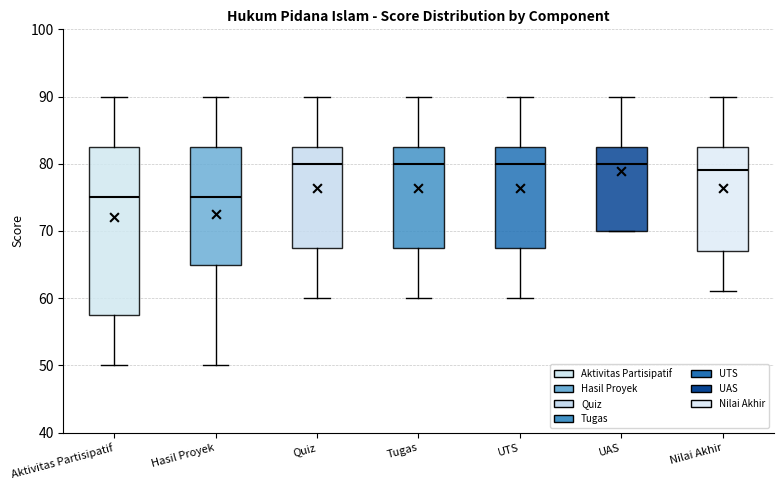

Where does the lower whisker of the box for UTS end on the y-axis? The values are not printed on the chart, so give them approximately, as read against the axis.

60